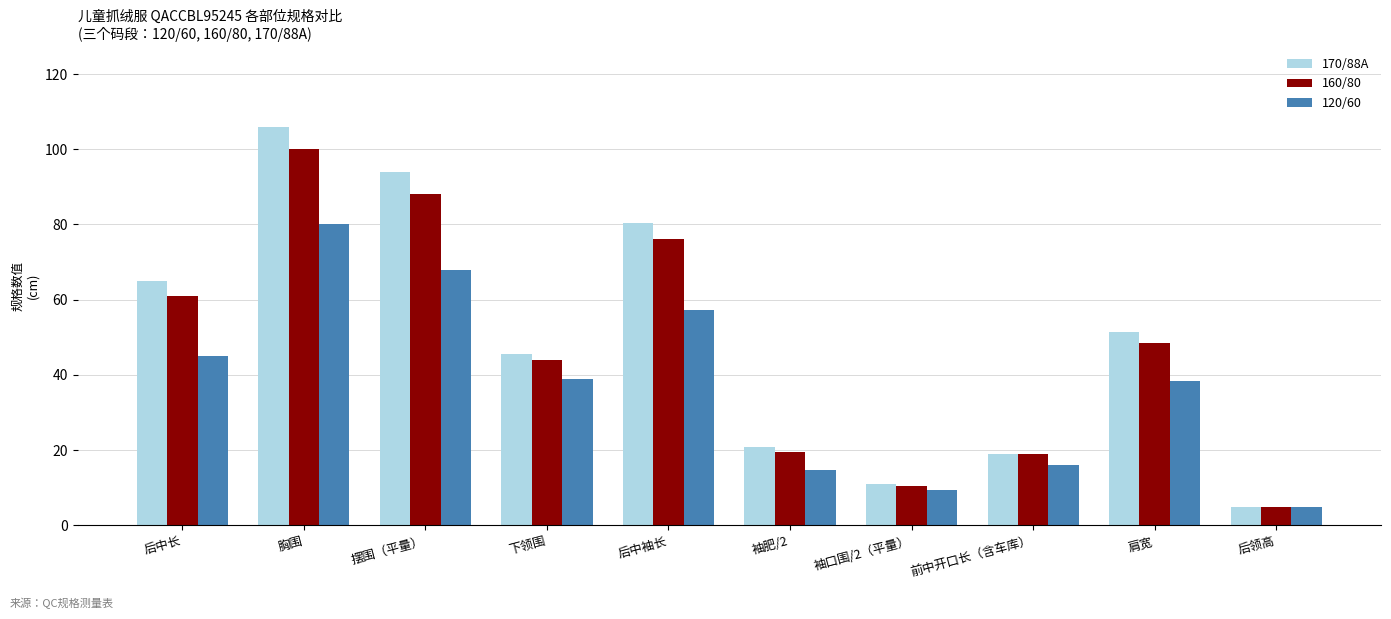

What is the label of the 7th bar from the right?

下领围